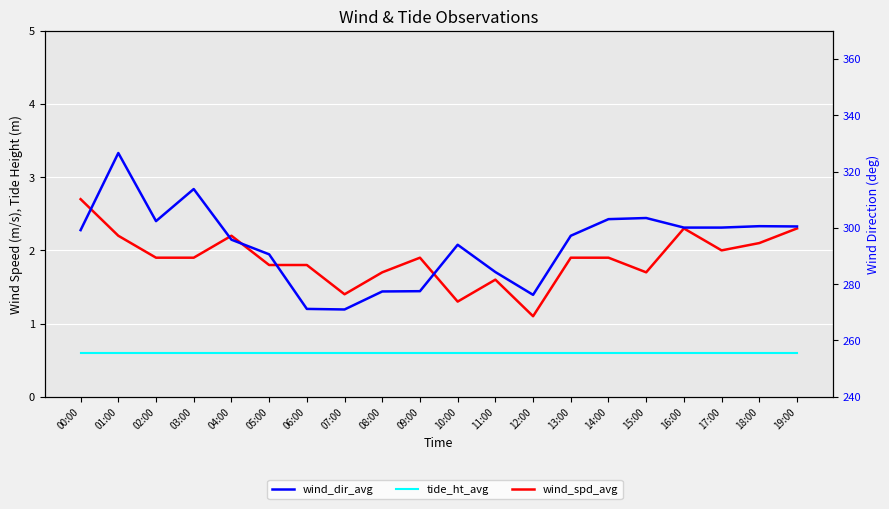

What is the label of the 20th point from the left?

19:00